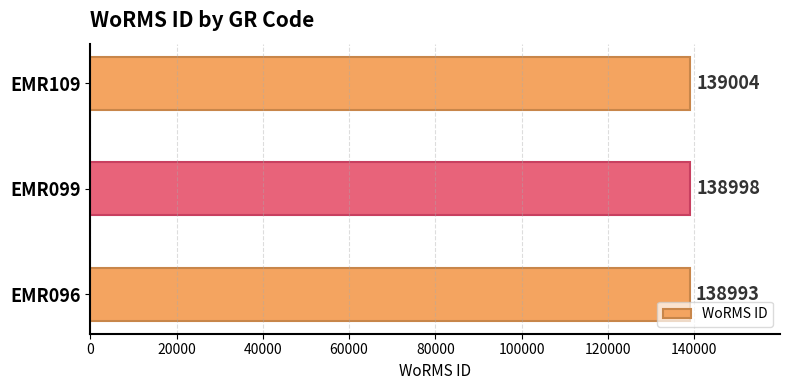

How many categories are shown in the chart?

3